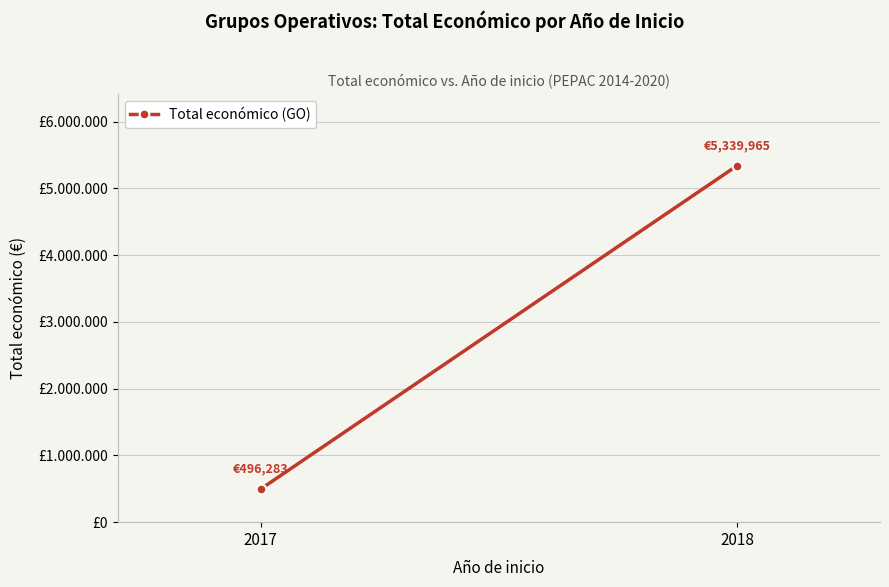

The chart shows a value of 2066062 at 2018. True or false?

False